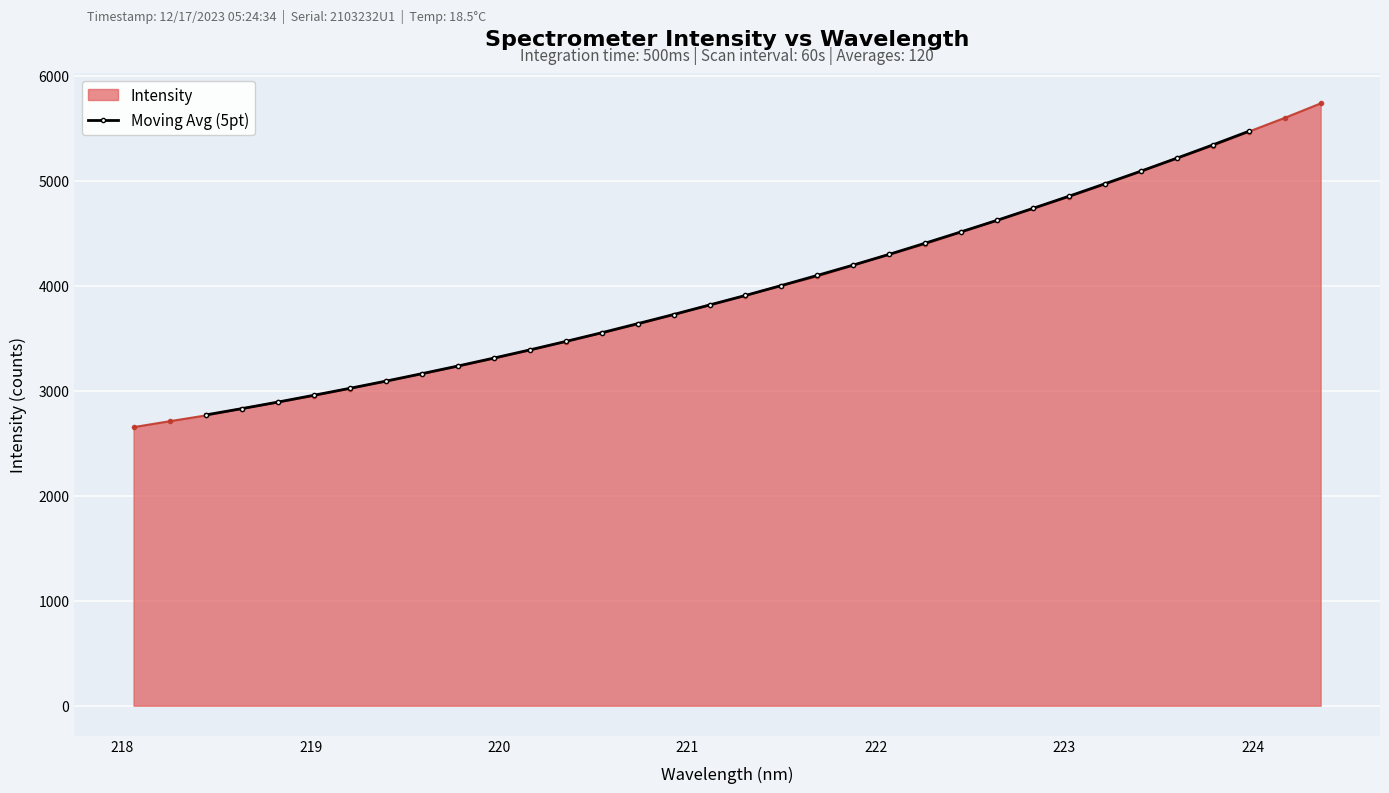

What is the lowest value of the Moving Avg (5pt) series?

2768.1